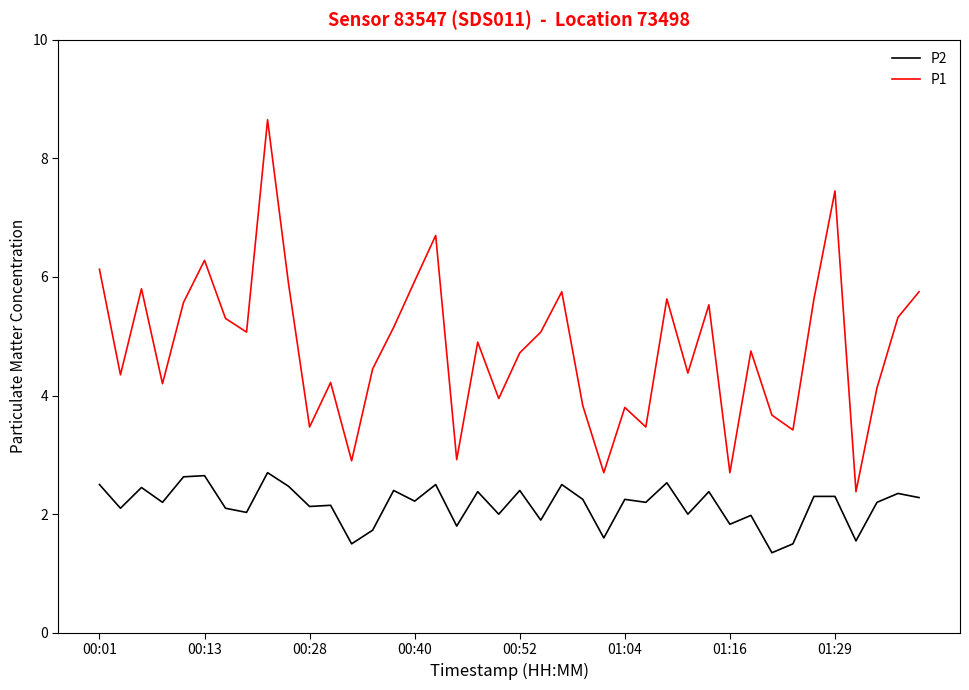

True or false: P1 and P2 cross at least once.

False